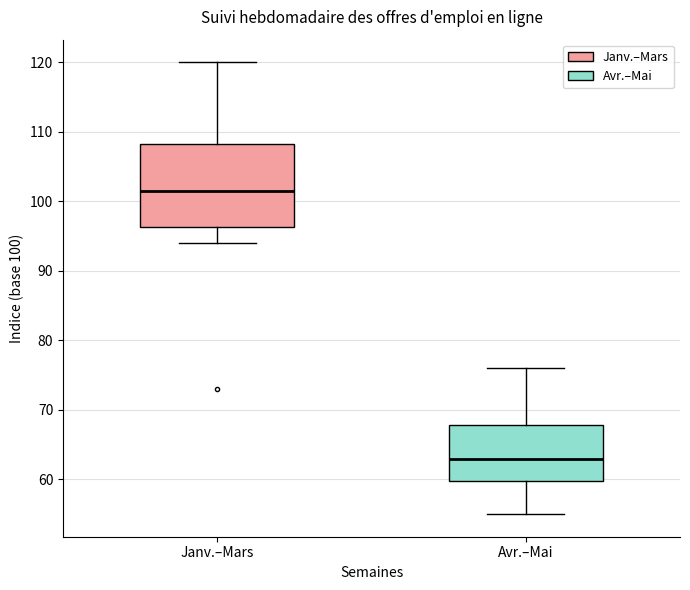

Which box's median line is the highest?

Janv.–Mars